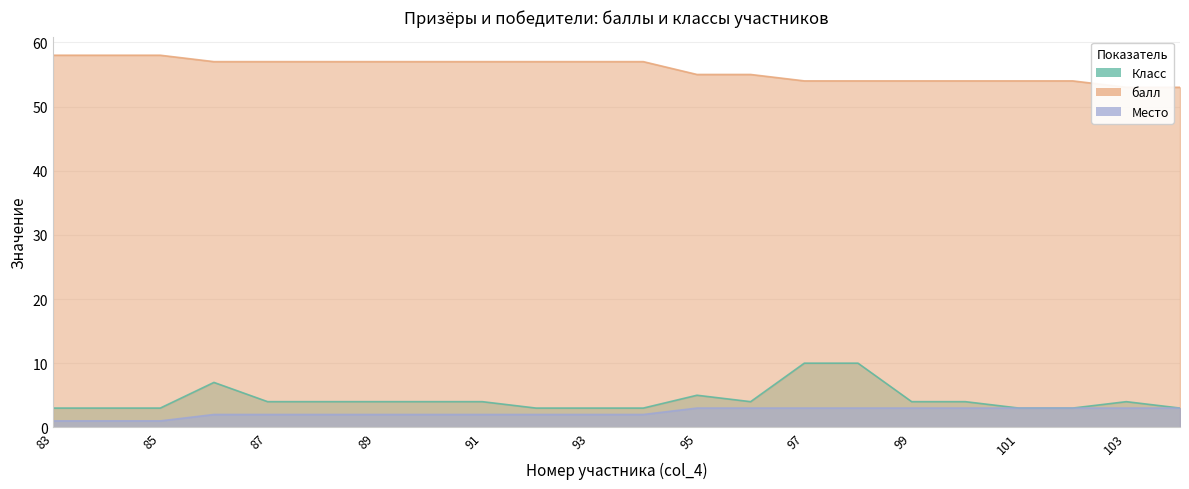

At how many categories does at least one series exceed 28?

22